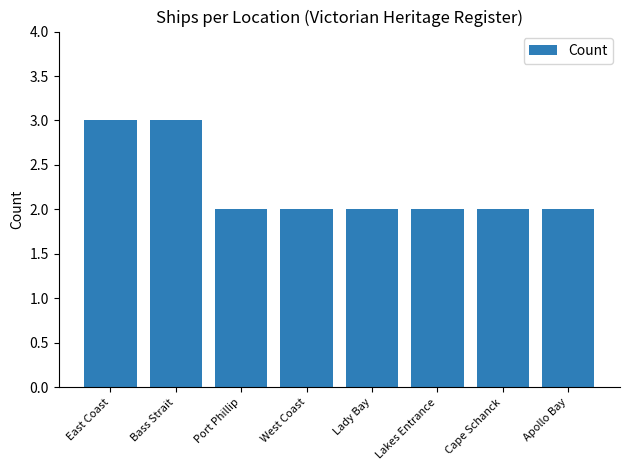

Reading left to right, extract all data points from this chart.

3	3	2	2	2	2	2	2